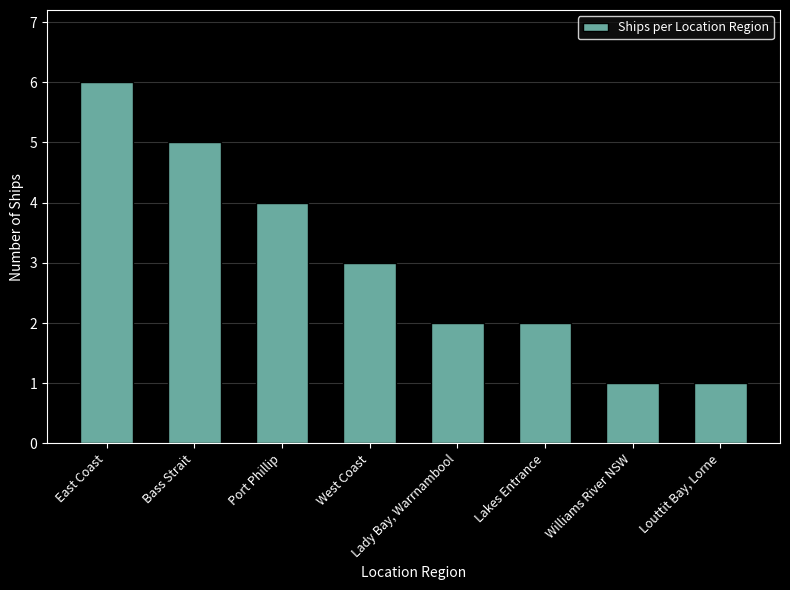

How many data points are less than 3?

4